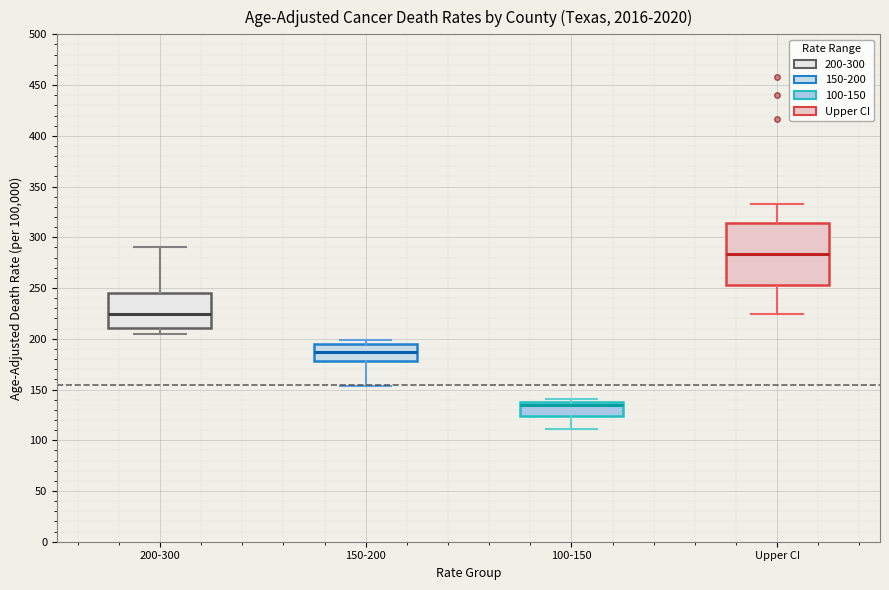

Where does the median line of the box for 100-150 sit on the y-axis? The values are not printed on the chart, so give them approximately, as read against the axis.

135